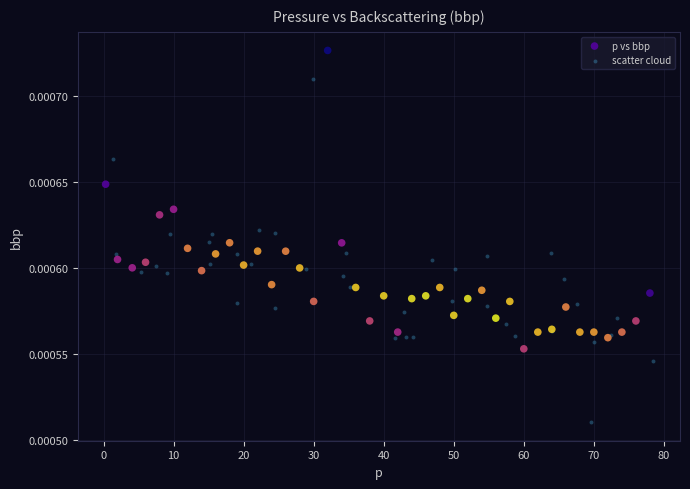

Which series reaches the minimum Y coordinate?

scatter cloud